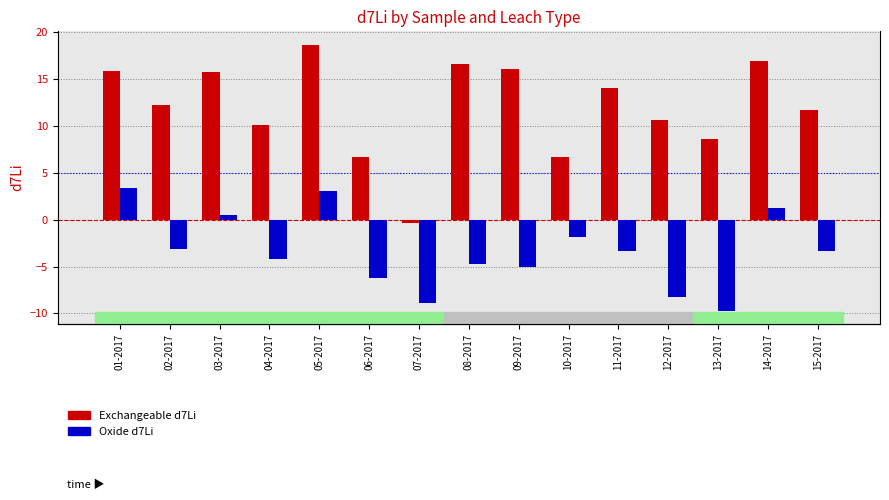

Rank the series at 15-2017 from highest to lowest value.

Exchangeable d7Li, Oxide d7Li